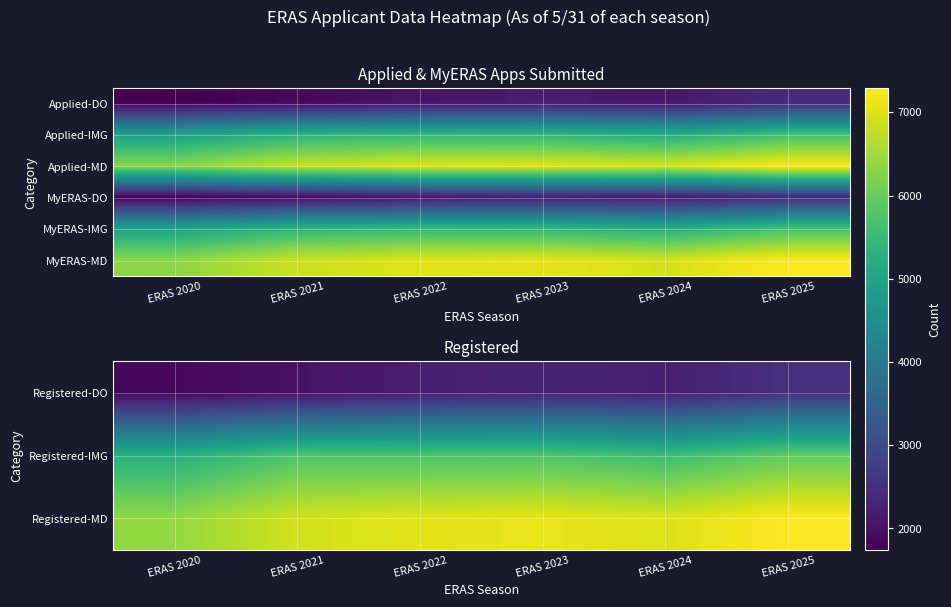

The Registered-DO series shows 3093 at ERAS 2024. True or false?

False